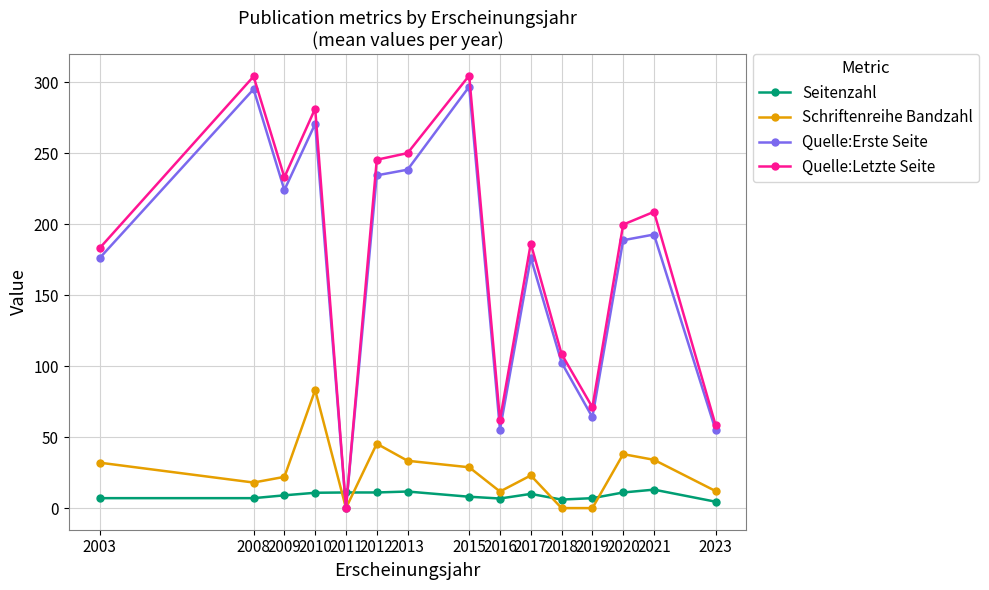

Which category has the highest value in the Schriftenreihe Bandzahl series?

2010